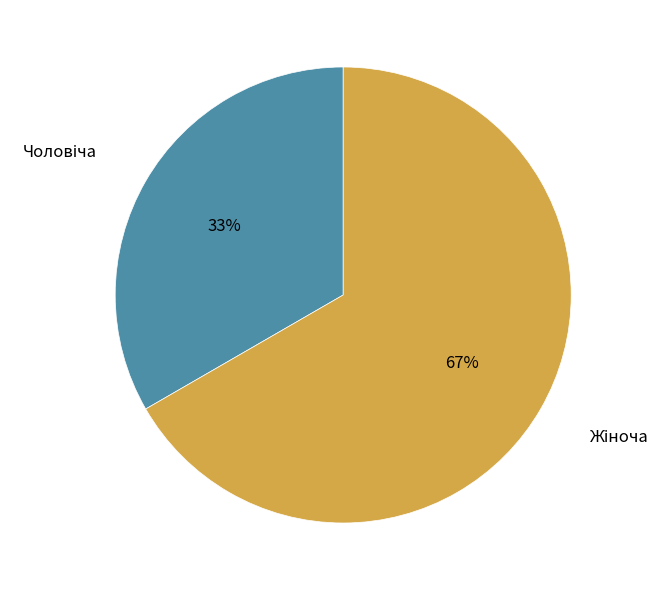

To the nearest percent, what is the average slice percentage?

50%